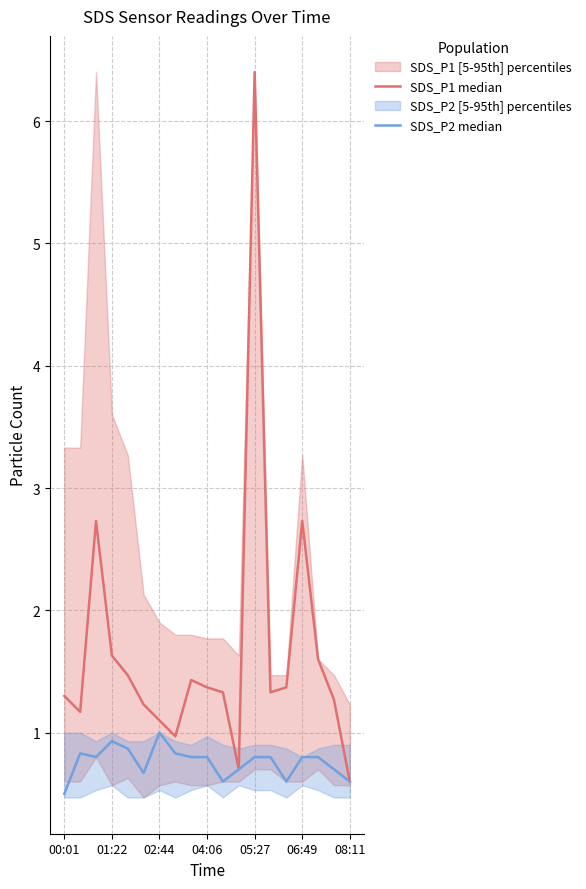

What is the value of the SDS_P1 median point at the 7th from the left?

1.1